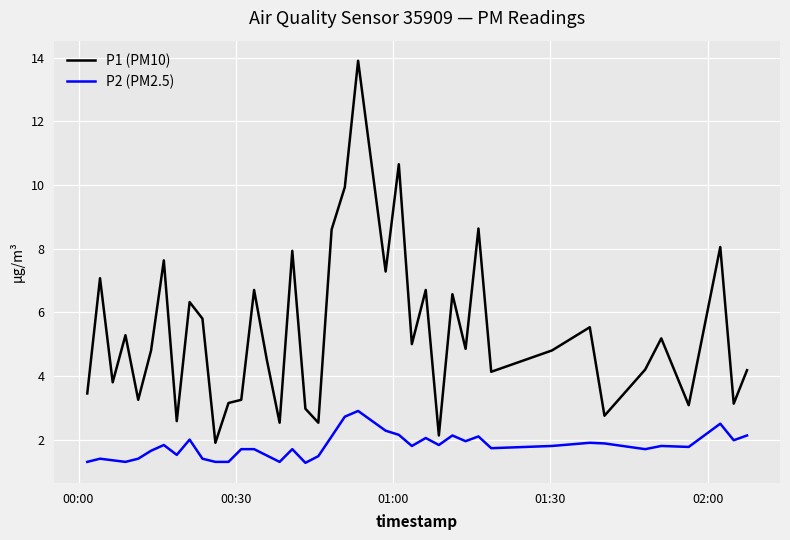

What is the maximum value for P2 (PM2.5)?

2.9